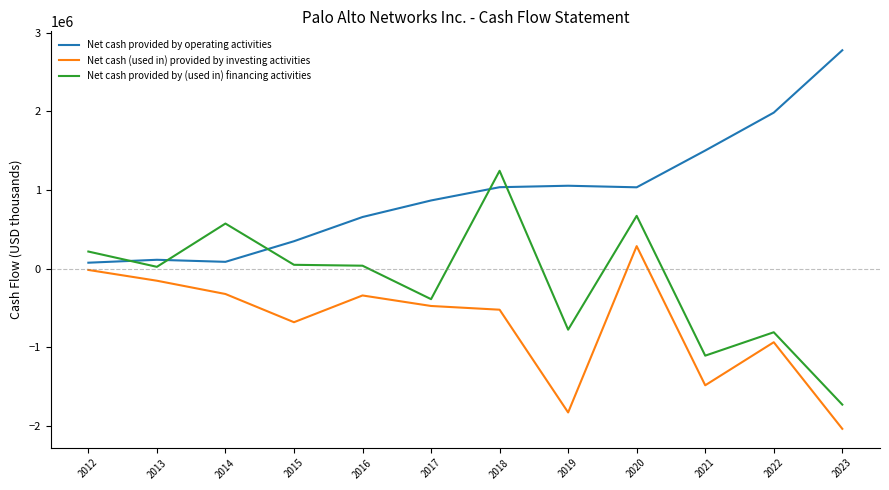

What is the minimum value for Net cash provided by (used in) financing activities?

-1726300